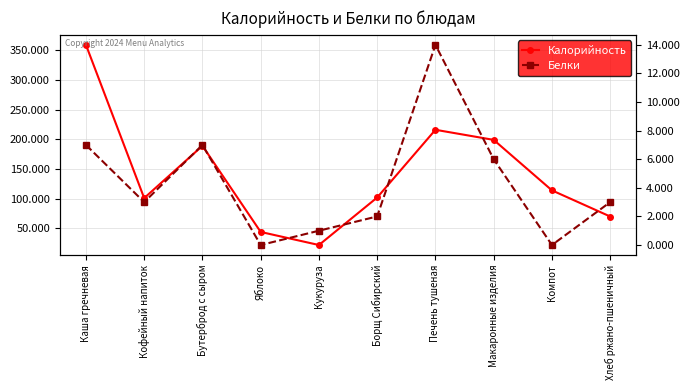

Reading left to right, transcribe all the data shown in this chart.

Калорийность: Каша гречневая=359	Кофейный напиток=101	Бутерброд с сыром=189	Яблоко=44	Кукуруза=22	Борщ Сибирский=102	Печень тушеная=216	Макаронные изделия=199	Компот=114	Хлеб ржано-пшеничный=70
Белки: Каша гречневая=7	Кофейный напиток=3	Бутерброд с сыром=7	Яблоко=0	Кукуруза=1	Борщ Сибирский=2	Печень тушеная=14	Макаронные изделия=6	Компот=0	Хлеб ржано-пшеничный=3